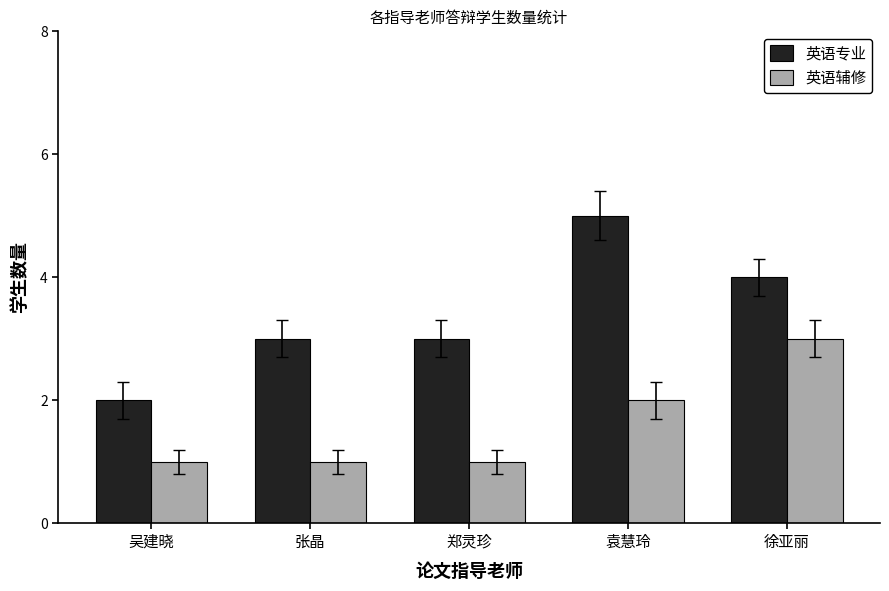

What is the label of the 2nd bar from the left?

张晶